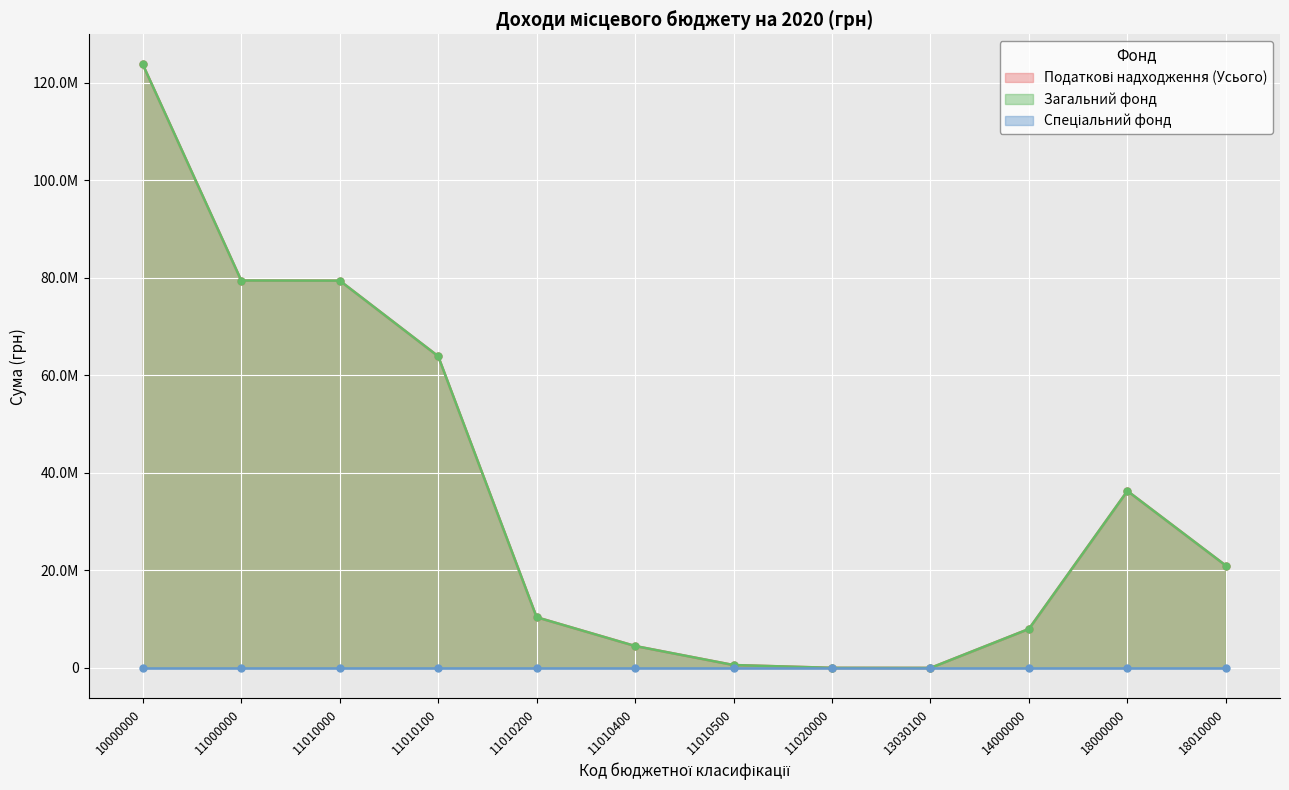

How many lines are shown in the chart?

2